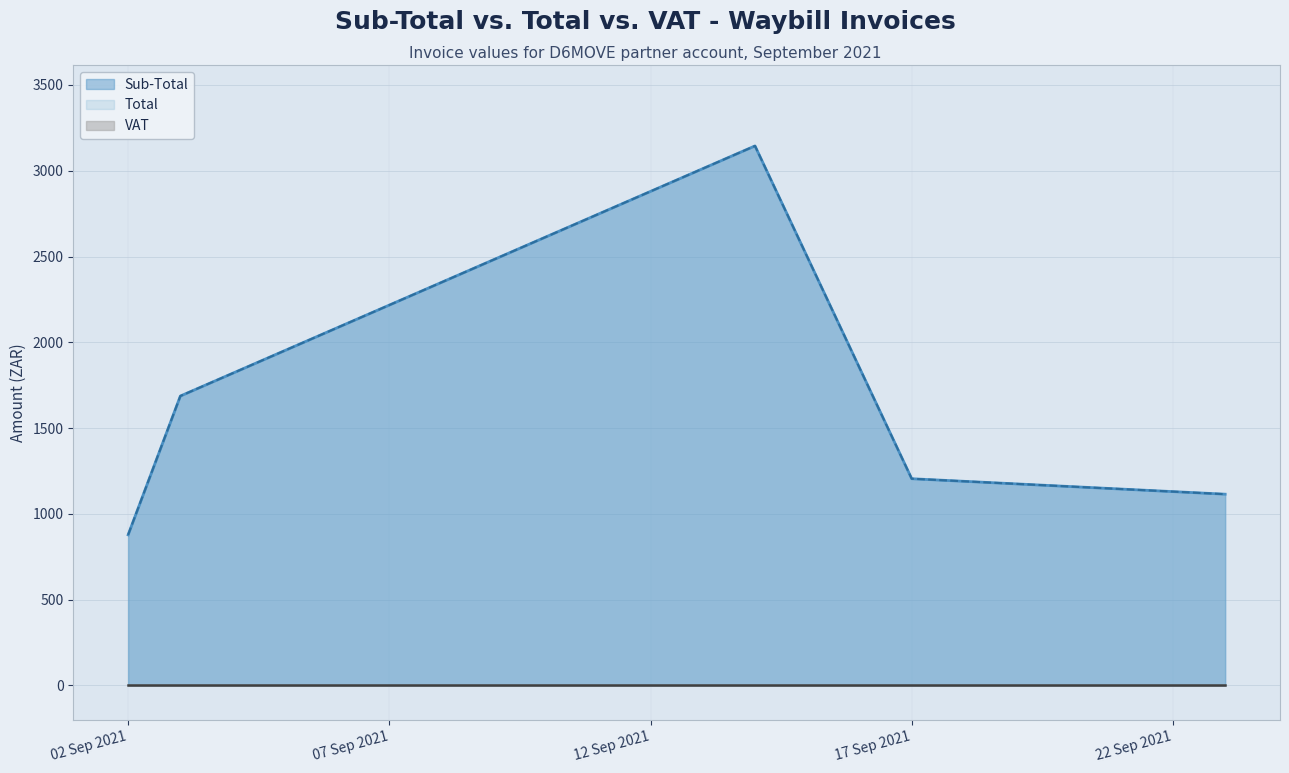

True or false: Sub-Total has more than 0 points higher than both neighbors.

True